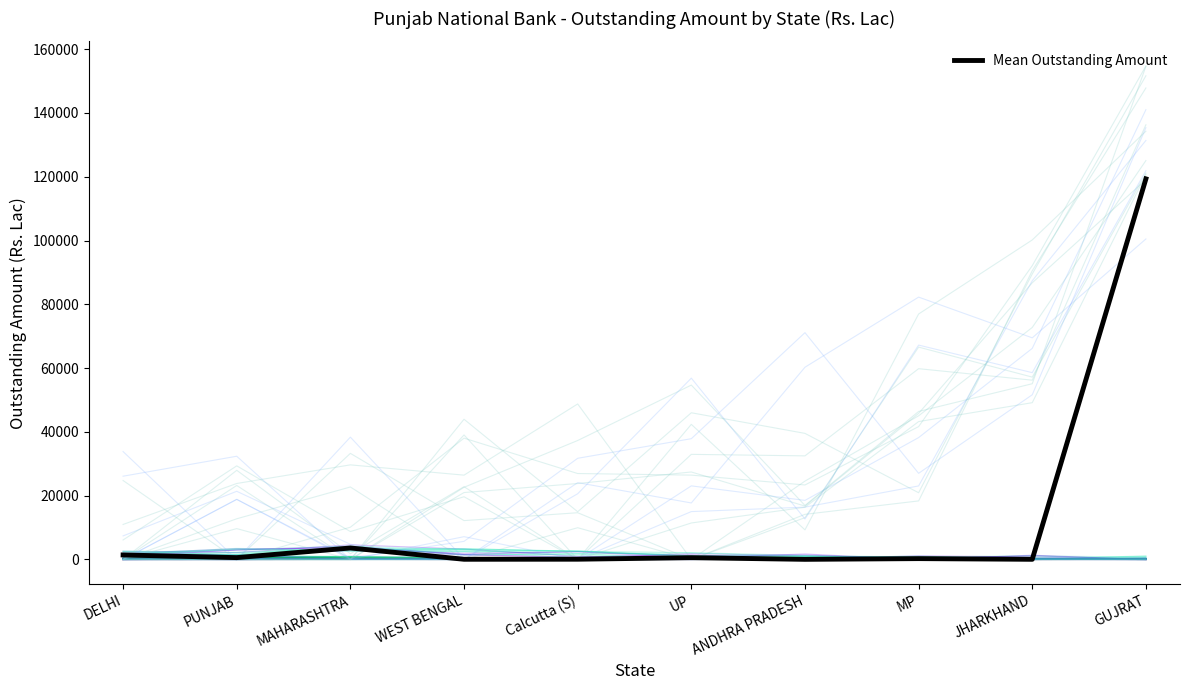

Reading right to left, list all the values displayed in this chart.

GUJRAT=119337.7	JHARKHAND=54.9	MP=274.6	ANDHRA PRADESH=45.6	UP=566.6	Calcutta (S)=85.4	WEST BENGAL=67.5	MAHARASHTRA=3604.0	PUNJAB=584.0	DELHI=1419.5